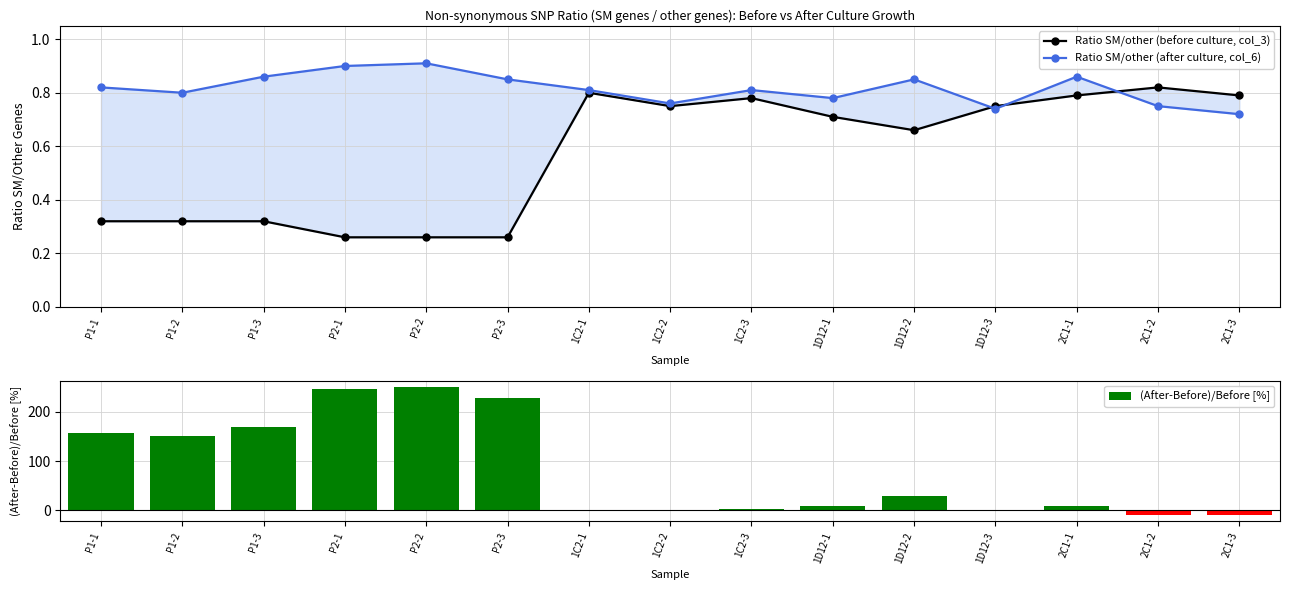

How many bars are there in each group?

3